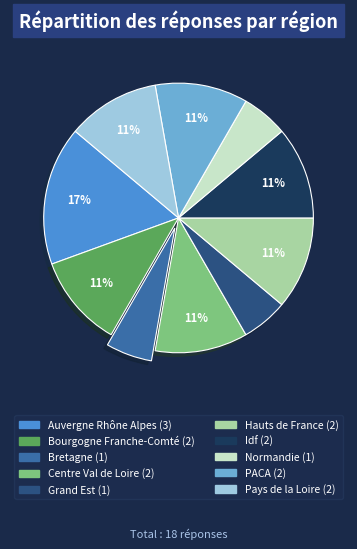

Is it true that Centre Val de Loire is 11% of the pie?

True